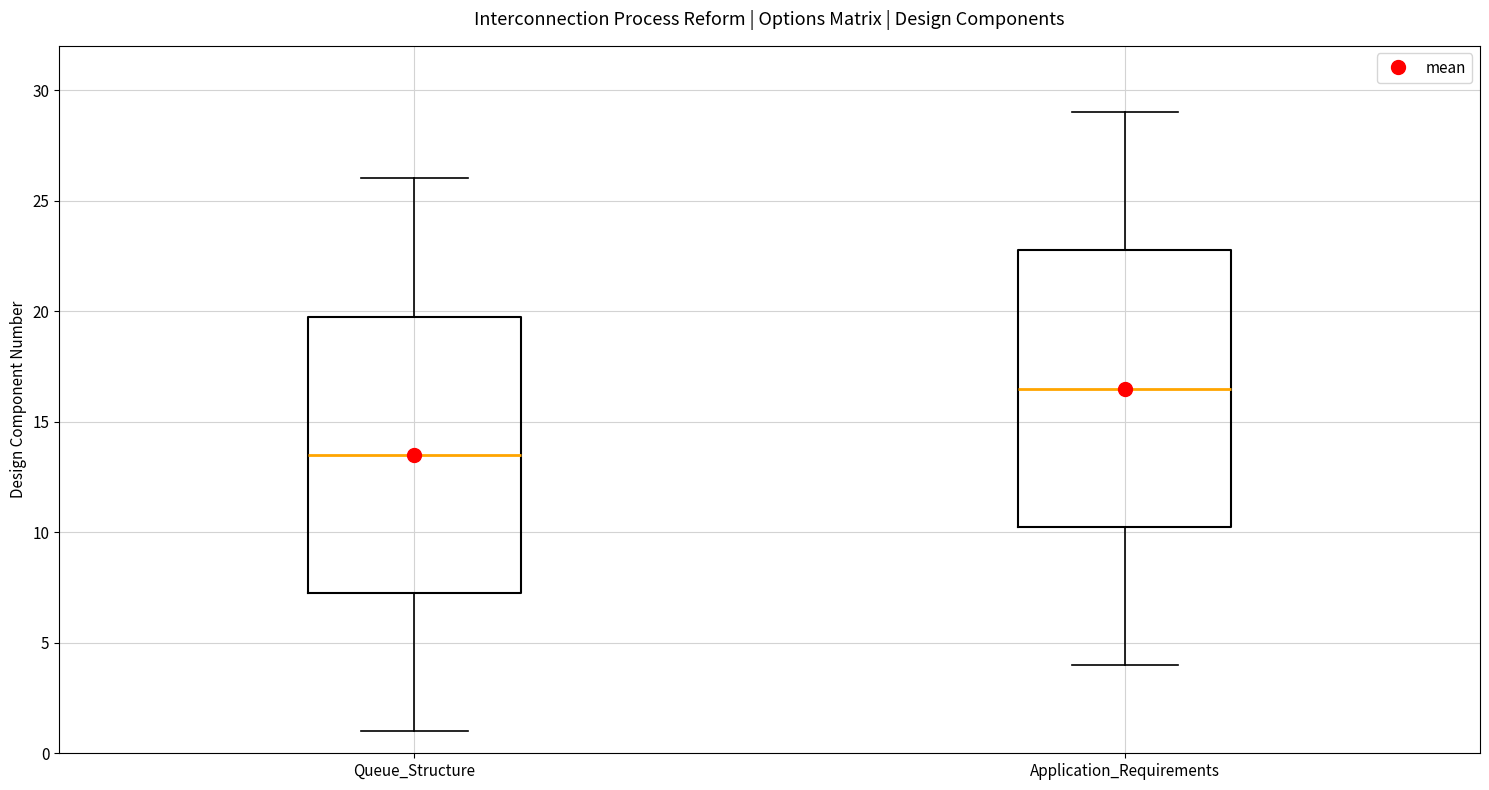

Reading left to right, transcribe this box plot: for each box, give where its median line is, the range the box spans, and where its two whiskers end, as read against the y-axis. The values are not printed on the chart, so give them approximately, as read against the axis.

Queue_Structure: median 13.5, box 7.5 to 20.0, whiskers 1.0 to 26.0
Application_Requirements: median 16.5, box 10.5 to 23.0, whiskers 4.0 to 29.0